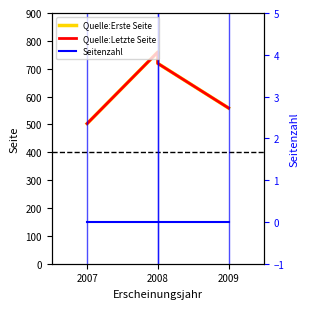

How many data points in Quelle:Letzte Seite are above 719?

1